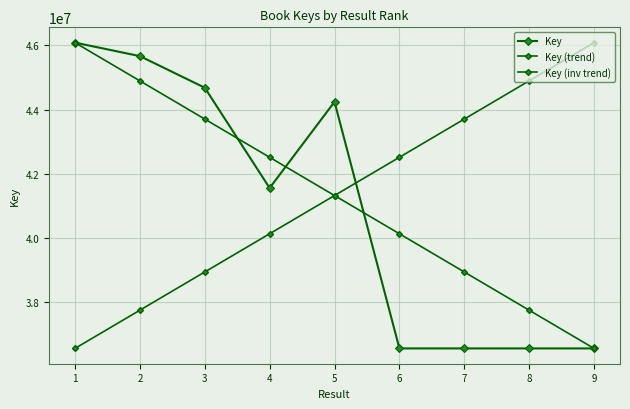

How many values in the Key (trend) series exceed 41319376?

5